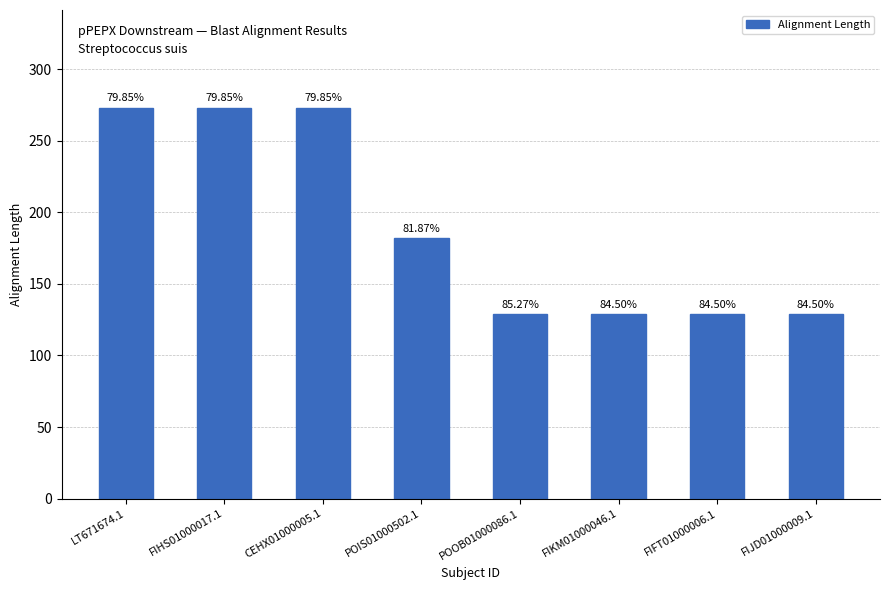

True or false: the data shows 273 at CEHX01000005.1.

True